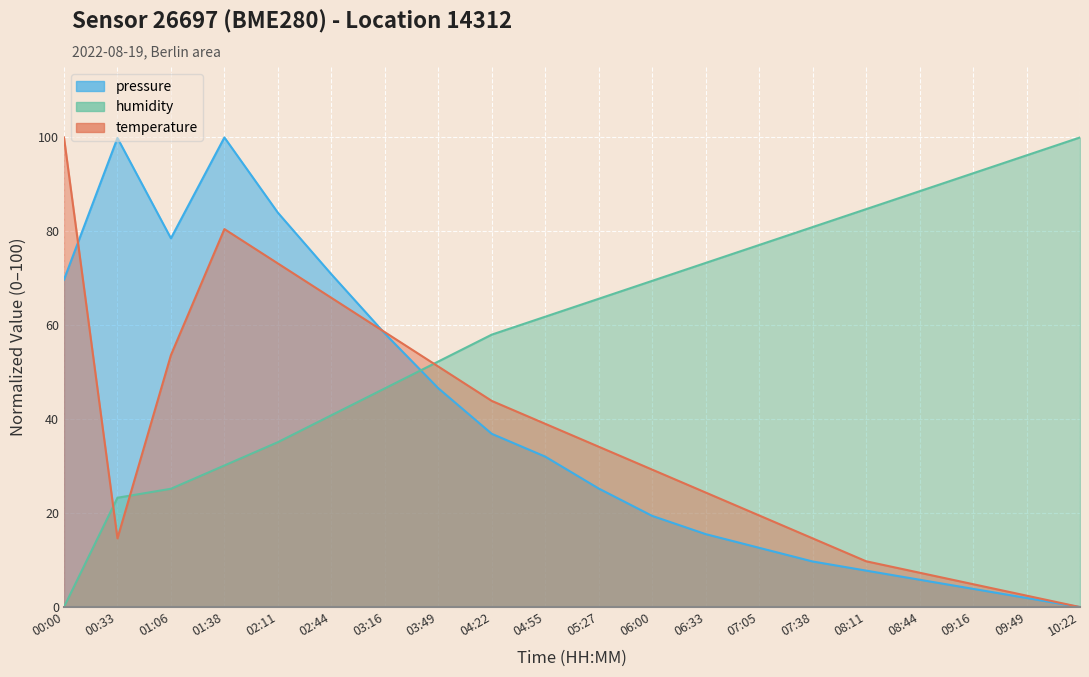

What are all the series names shown in the legend?

pressure, humidity, temperature